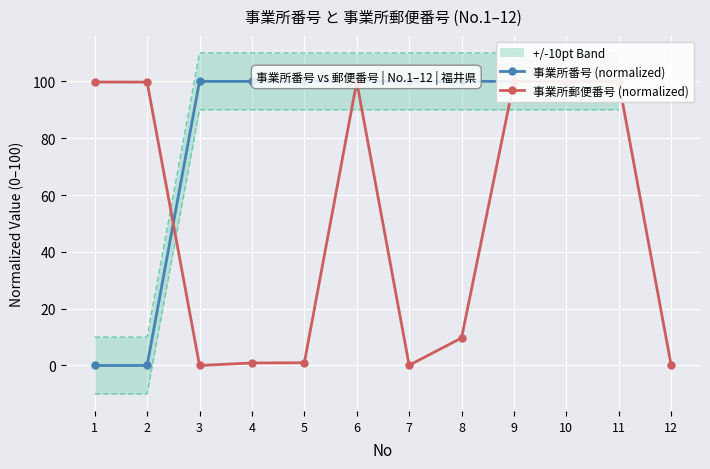

At which label does 事業所郵便番号 (normalized) first exceed 99?

1